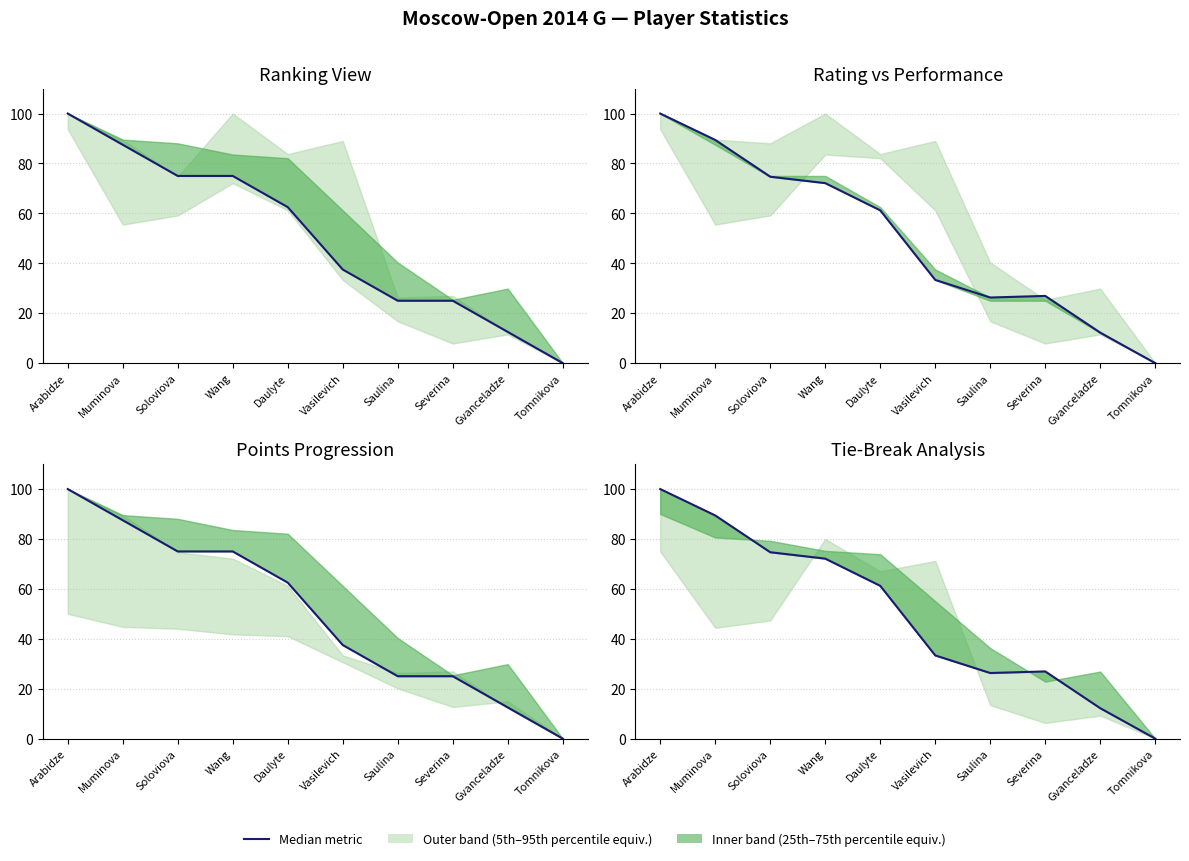

What is the difference between the highest and lowest values at Daulyte?

1.3